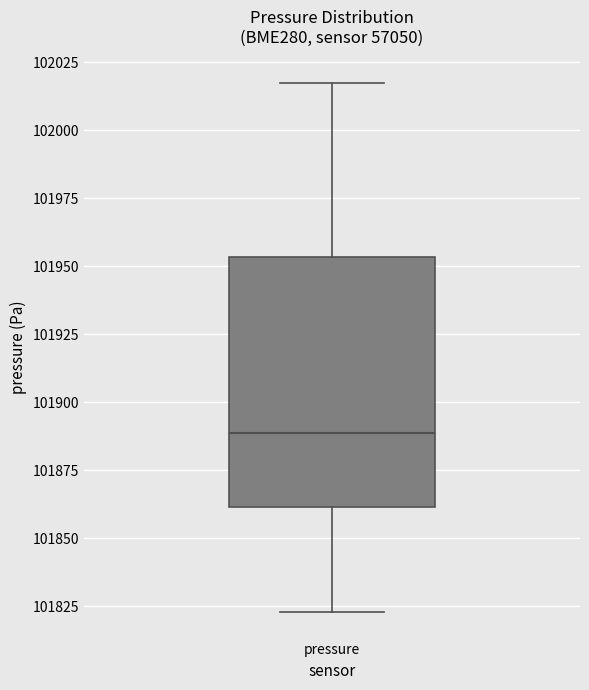

Transcribe this box plot: give where the median line is, the range the box spans, and where the two whiskers end, as read against the y-axis. The values are not printed on the chart, so give them approximately, as read against the axis.

median 101890, box 101860 to 101955, whiskers 101825 to 102015